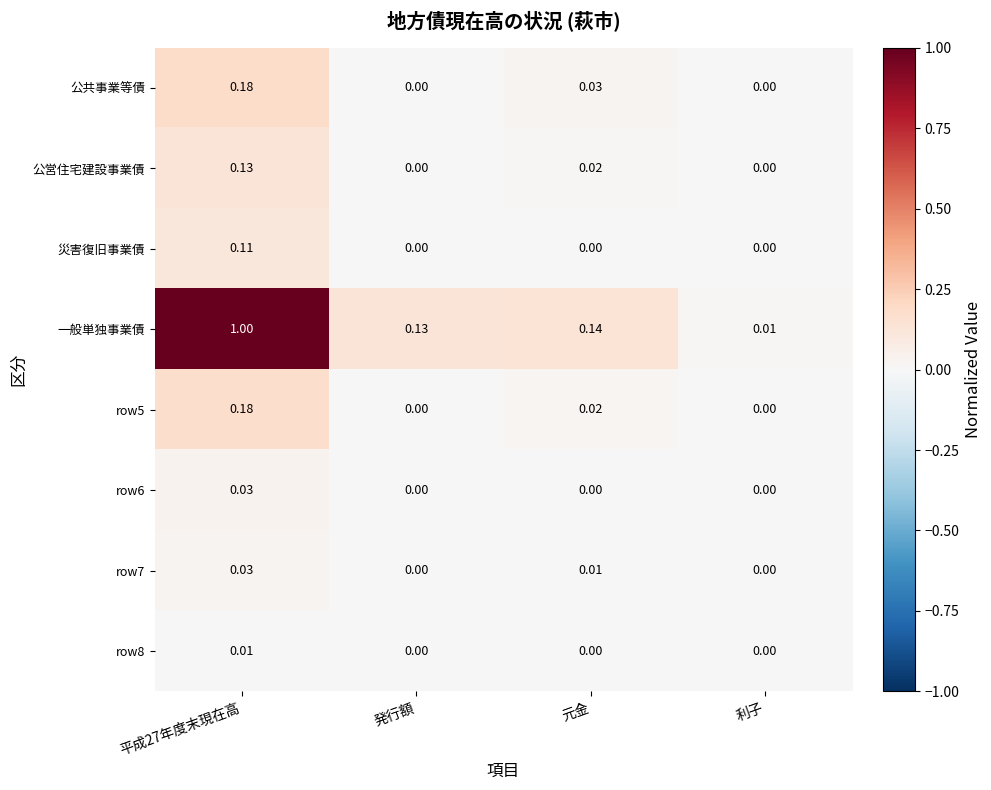

Which series changed the most between 発行額 and 元金?

公共事業等債